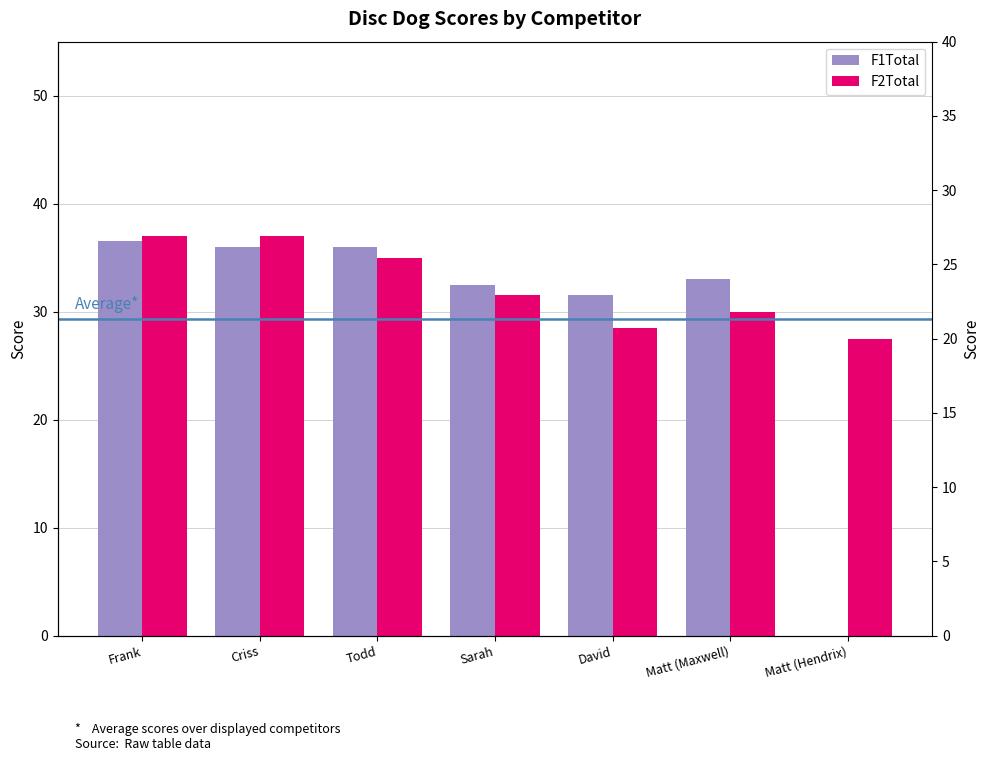

What is the average value of the F2Total series?

32.4